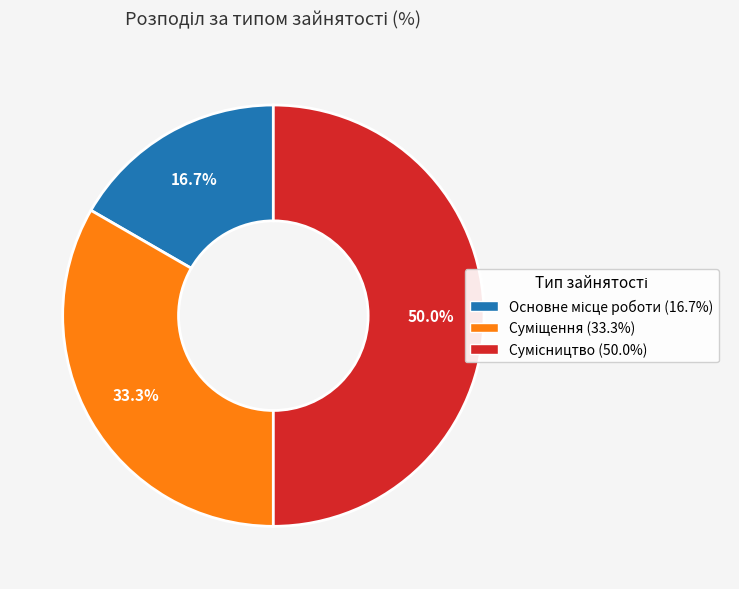

To the nearest percent, what portion does Основне місце роботи represent?

17%